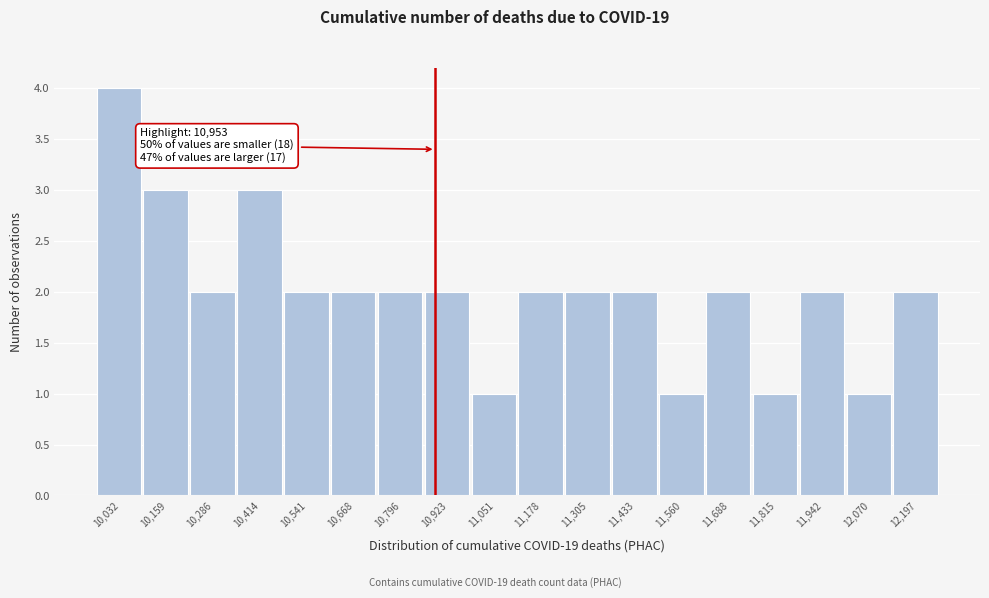

Reading left to right, extract all data points from this chart.

4	3	2	3	2	2	2	2	1	2	2	2	1	2	1	2	1	2